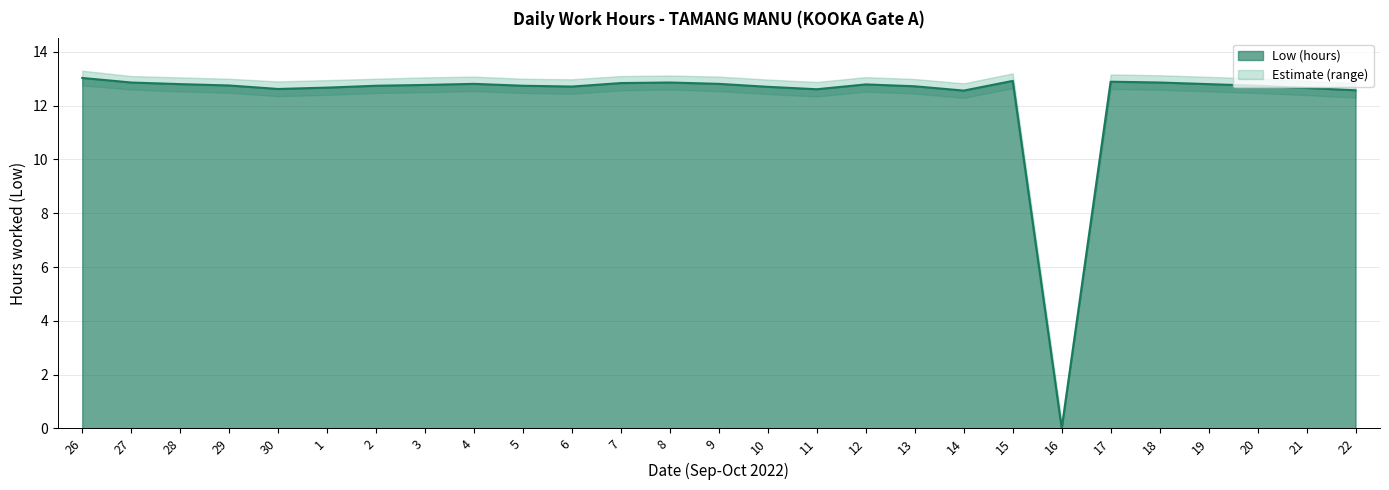

What is the difference between the highest and lowest values at 21?

0.5